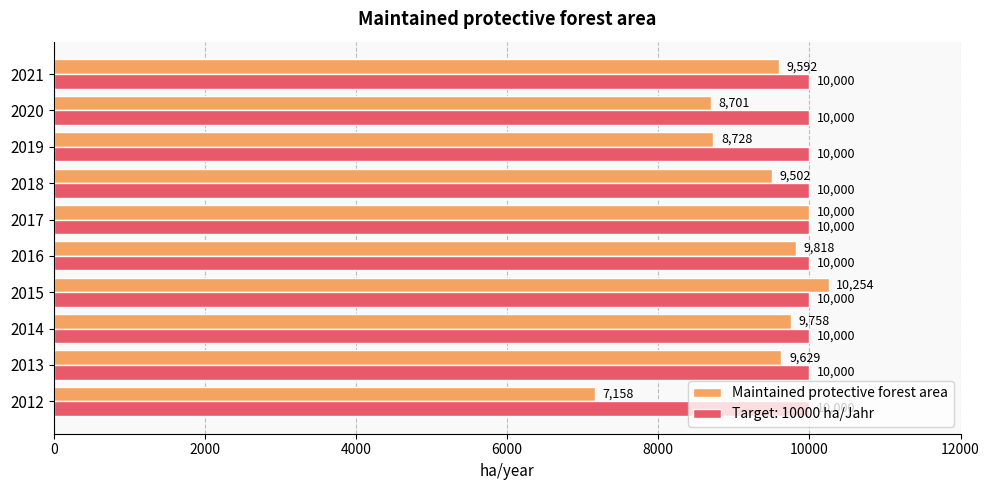

At 2014, list the series in order from largest to smallest.

Target: 10000 ha/Jahr, Maintained protective forest area